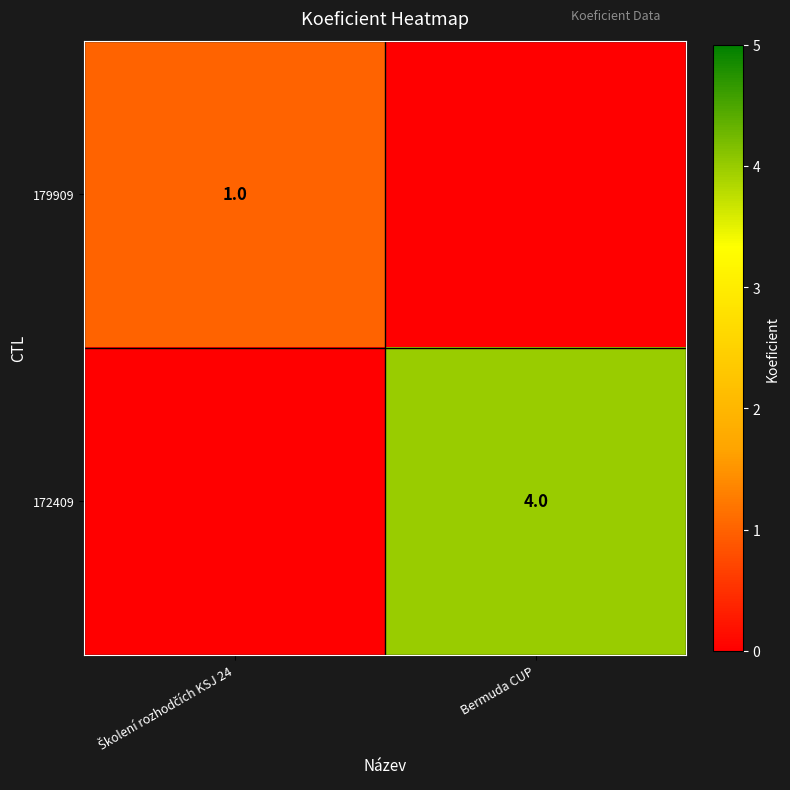

How many data points does each series have?

2